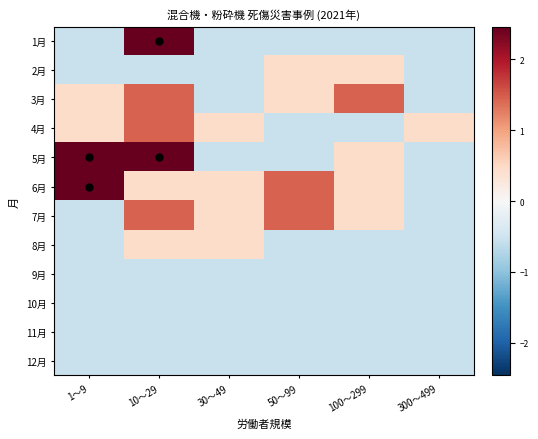

At which category is the sum across all series the highest?

10～29